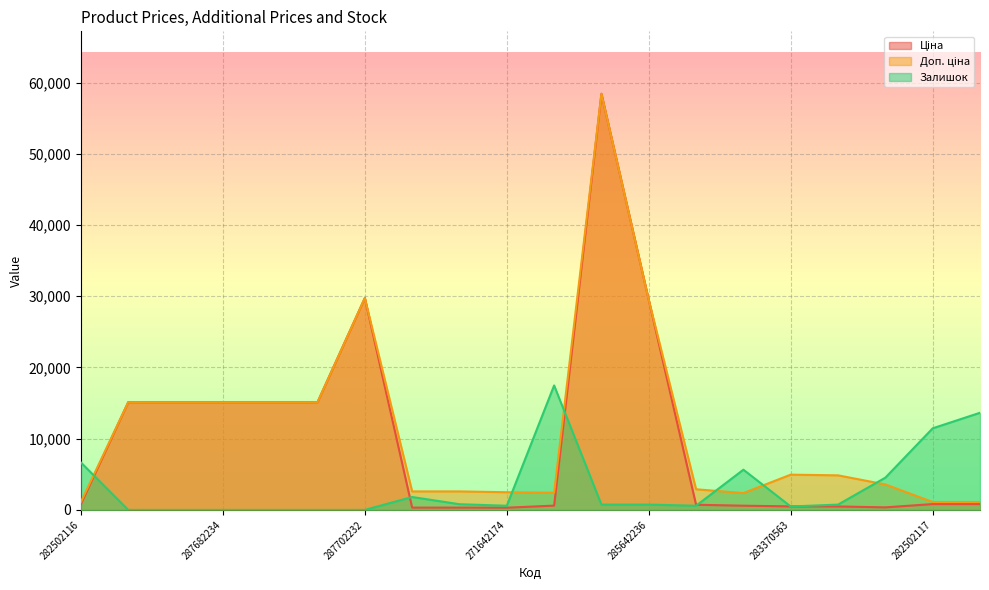

How many data points in Ціна are less than 818?

9